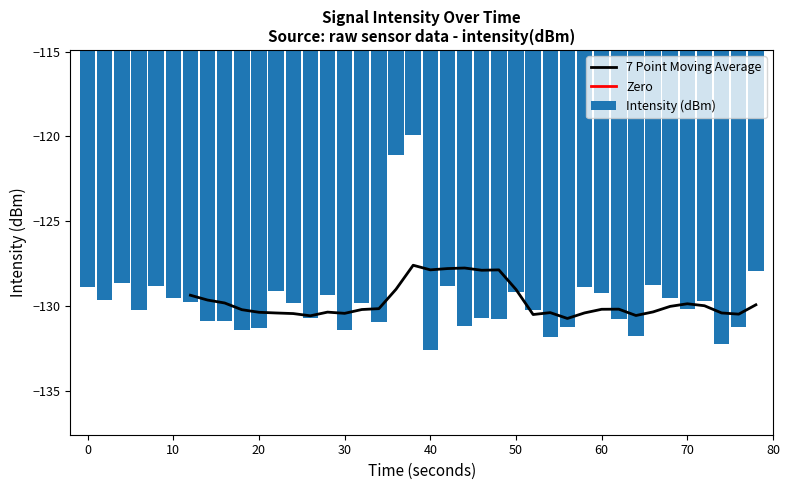

What is the sum of all Intensity (dBm) values?

-5189.0